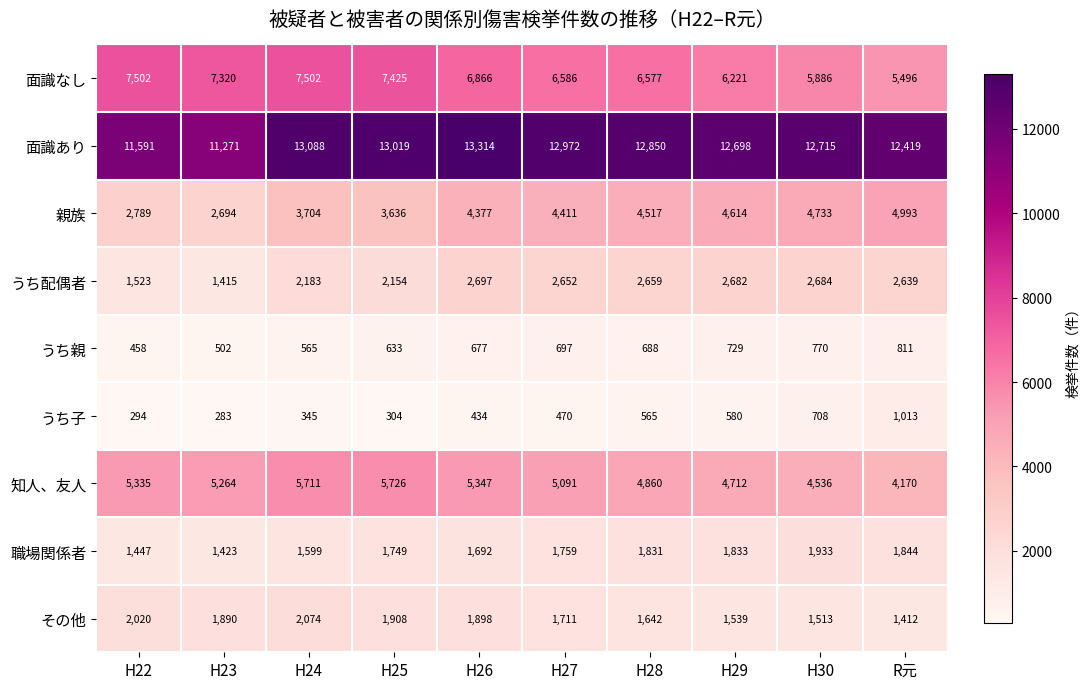

What is the maximum value shown in the chart?

13314